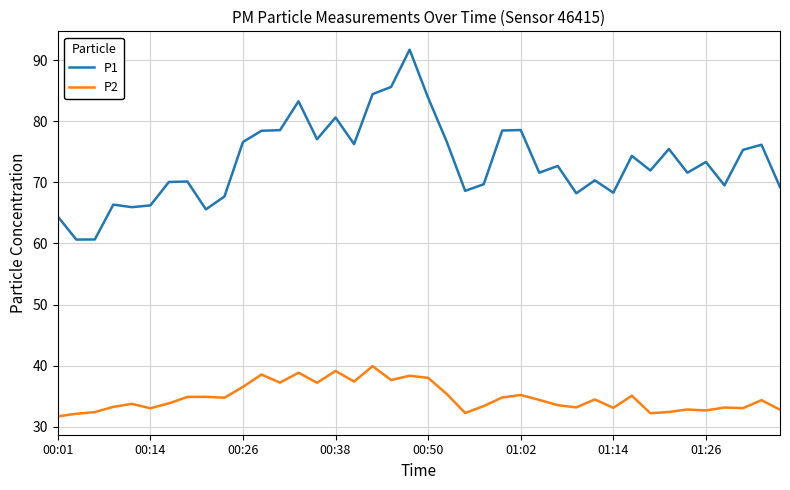

Rank the series by their average value, from lowest to highest.

P2, P1